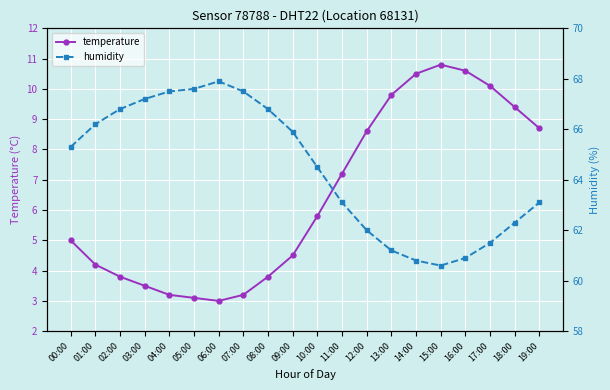

Reading right to left, list all the values displayed in this chart.

temperature: 8.7	9.4	10.1	10.6	10.8	10.5	9.8	8.6	7.2	5.8	4.5	3.8	3.2	3.0	3.1	3.2	3.5	3.8	4.2	5.0
humidity: 63.1	62.3	61.5	60.9	60.6	60.8	61.2	62.0	63.1	64.5	65.9	66.8	67.5	67.9	67.6	67.5	67.2	66.8	66.2	65.3